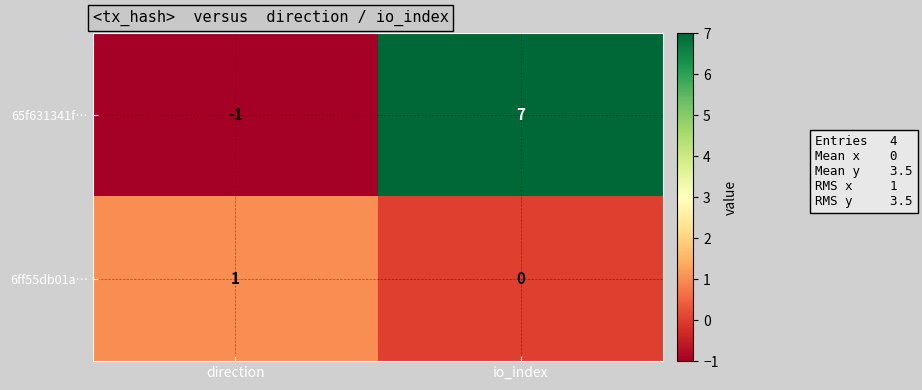

How many categories are shown in the chart?

2